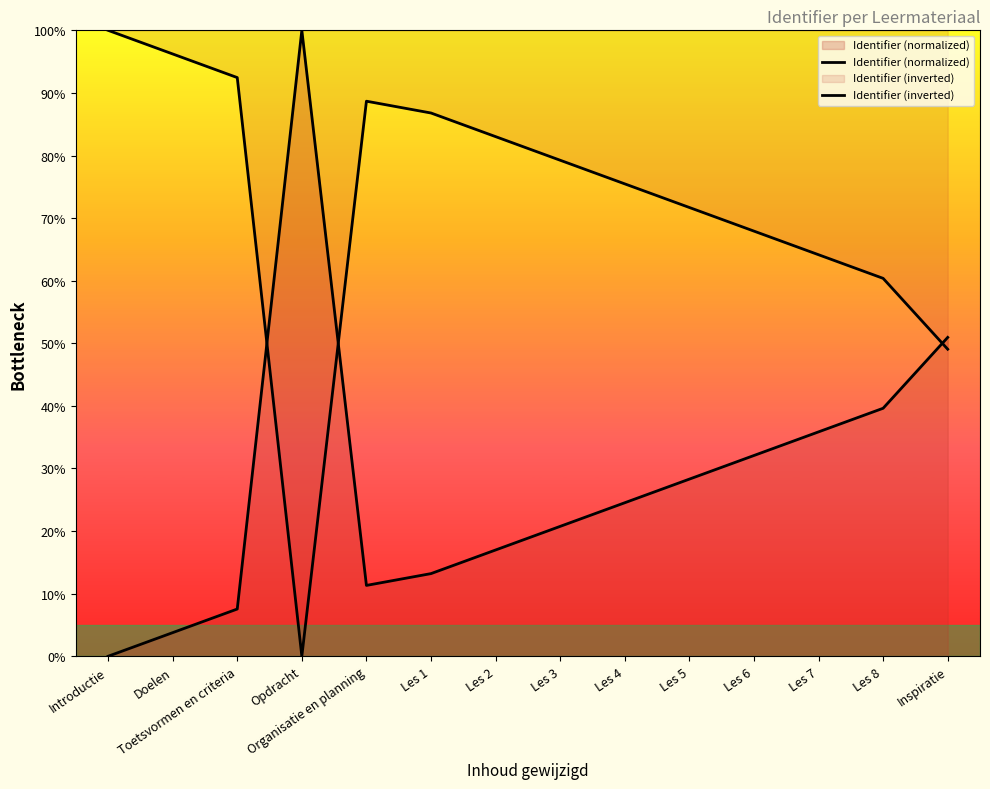

Which series has the largest total across all categories?

Identifier (inverted)